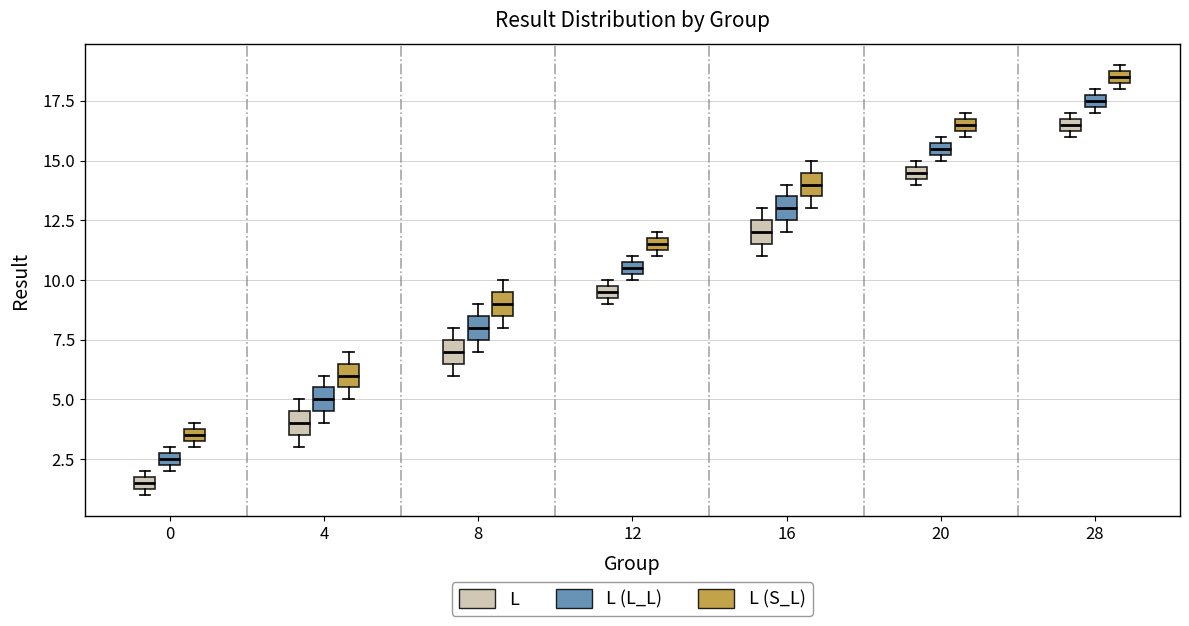

Where is the upper edge of the box for 12 (L (L_L)) on the y-axis? The values are not printed on the chart, so give them approximately, as read against the axis.

11.0